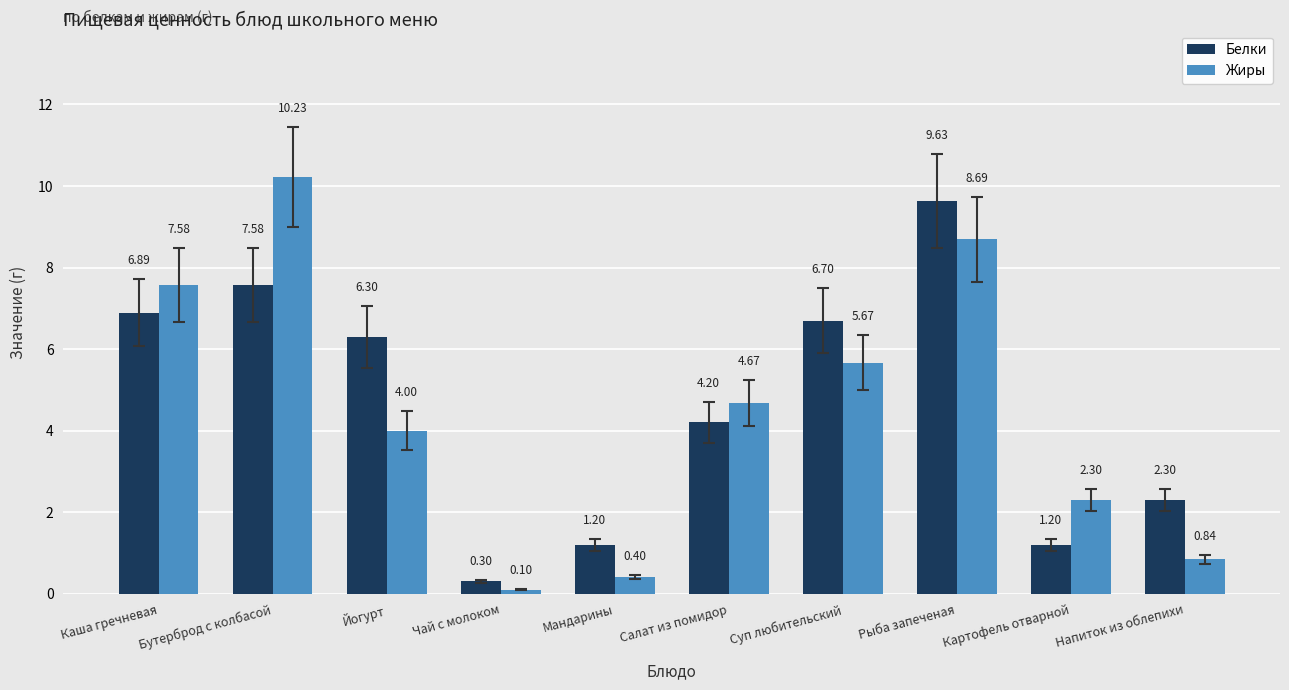

At which category does the chart reach its minimum across all series?

Чай с молоком